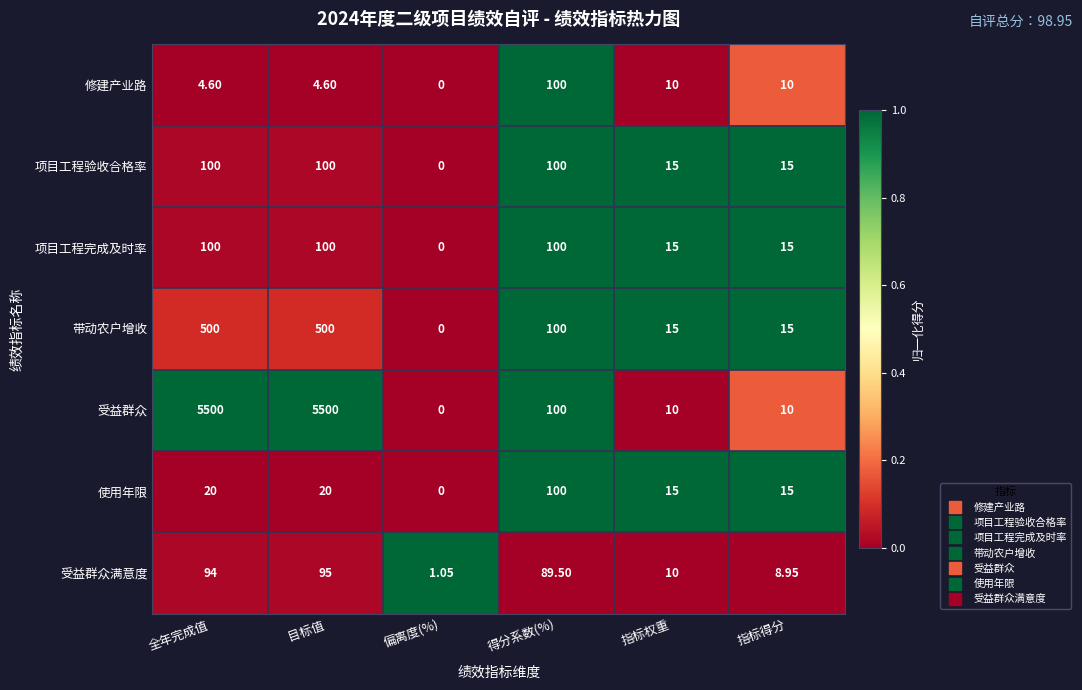

Count the number of data series in this chart.

7